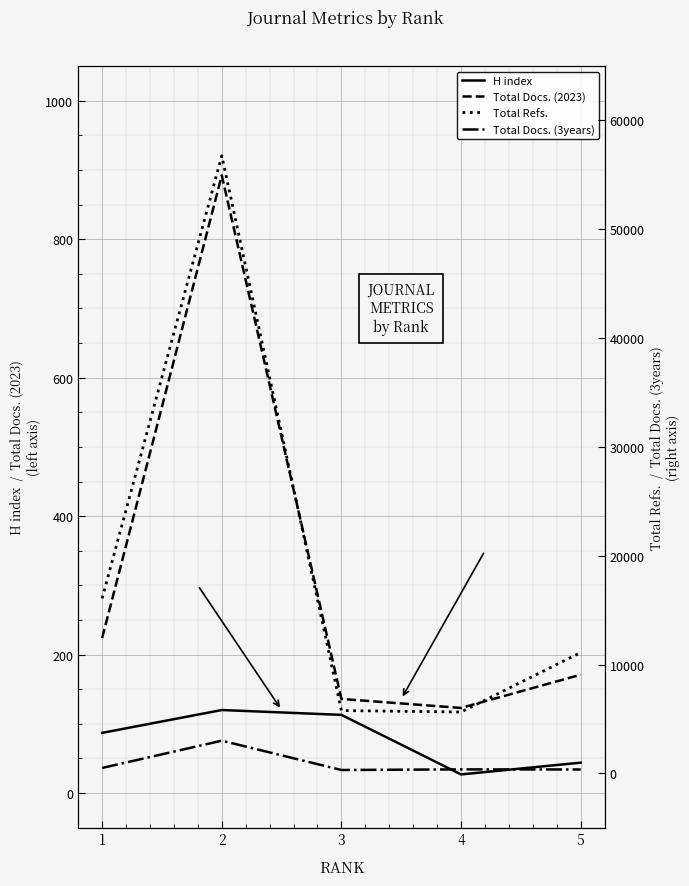

Reading left to right, transcribe all the data shown in this chart.

H index: 87	120	113	27	44
Total Docs. (2023): 224	892	136	123	171
Total Refs.: 16077	56756	5770	5635	11101
Total Docs. (3years): 495	3001	306	364	354